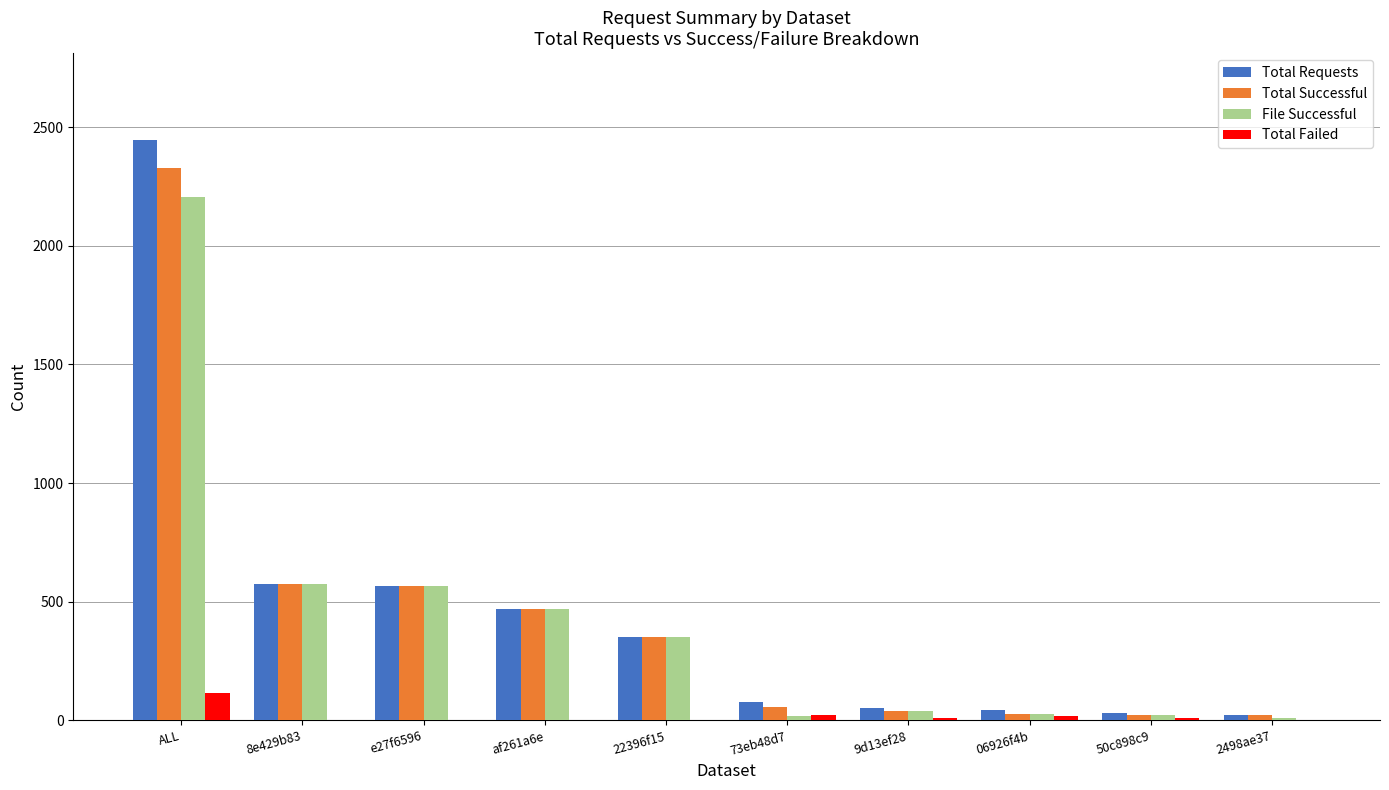

Which series changed the most between ALL and 2498ae37?

Total Requests